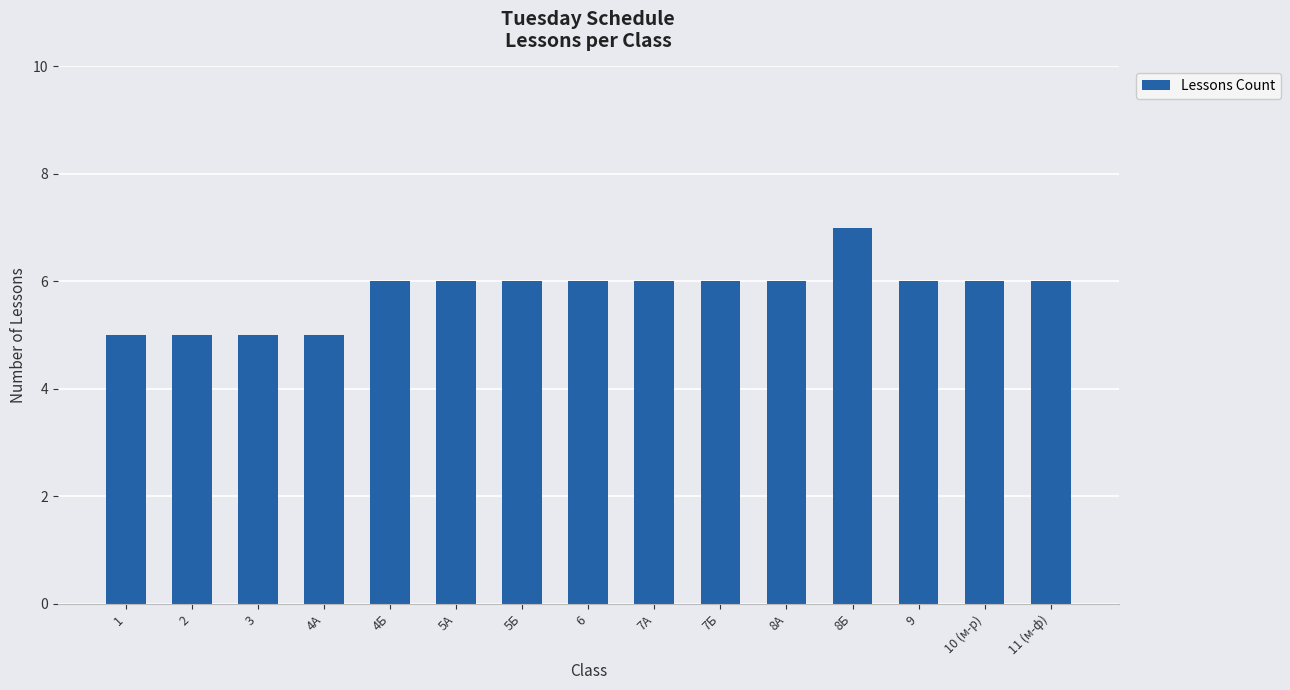

Are the bars grouped side by side (vs. stacked)?

No